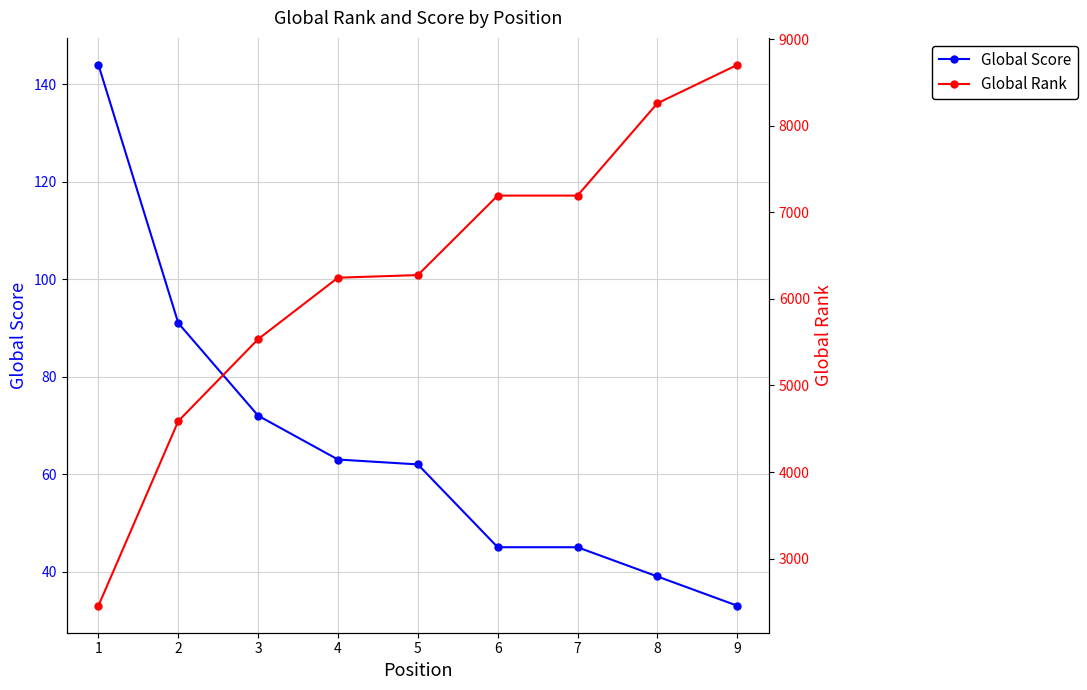

True or false: Global Rank and Global Score cross at least once.

False